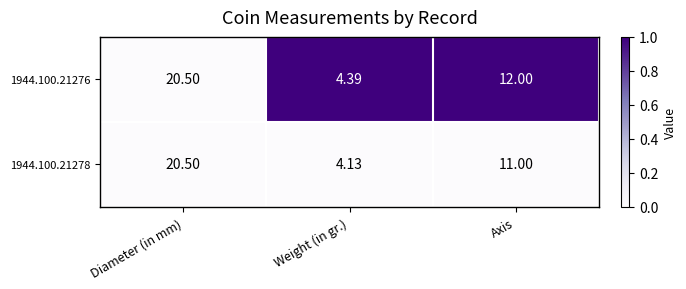

At which label does 1944.100.21278 first exceed 11?

Diameter (in mm)